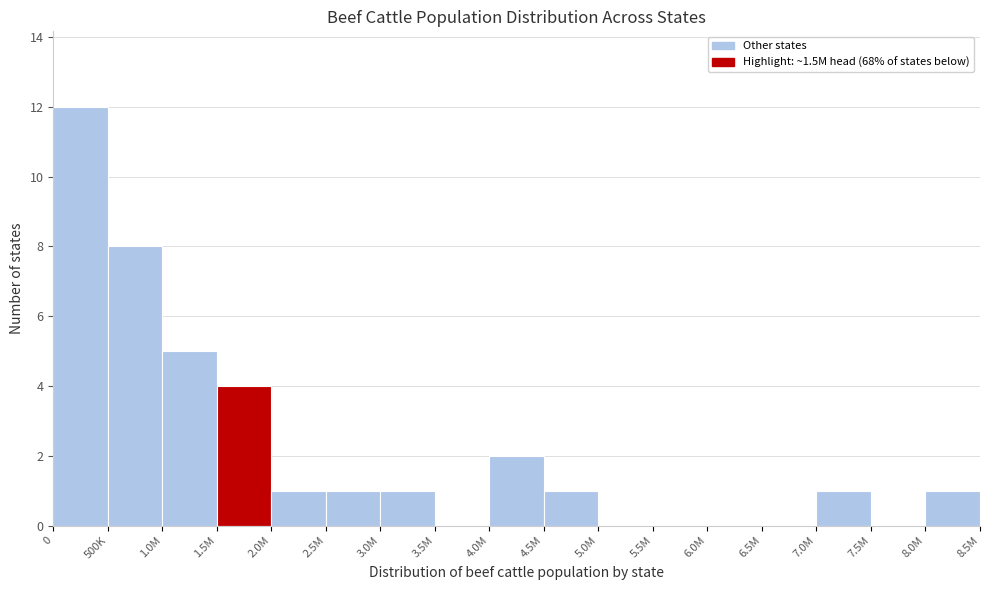

Reading left to right, what are all the values shown in this chart?

0=12	500K=8	1.0M=5	1.5M=4	2.0M=1	2.5M=1	3.0M=1	3.5M=0	4.0M=2	4.5M=1	5.0M=0	5.5M=0	6.0M=0	6.5M=0	7.0M=1	7.5M=0	8.0M=1